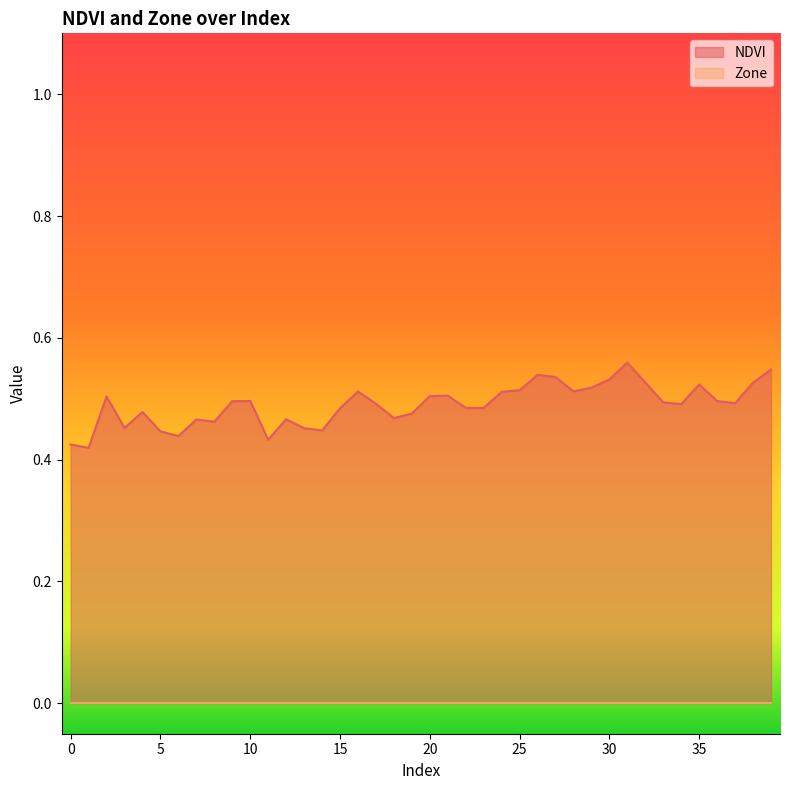

Rank the categories by value from lowest to highest.

1, 0, 11, 6, 5, 14, 13, 3, 8, 7, 12, 18, 19, 4, 15, 23, 22, 34, 17, 37, 33, 9, 36, 10, 2, 20, 21, 24, 16, 28, 25, 29, 35, 38, 32, 30, 27, 26, 39, 31